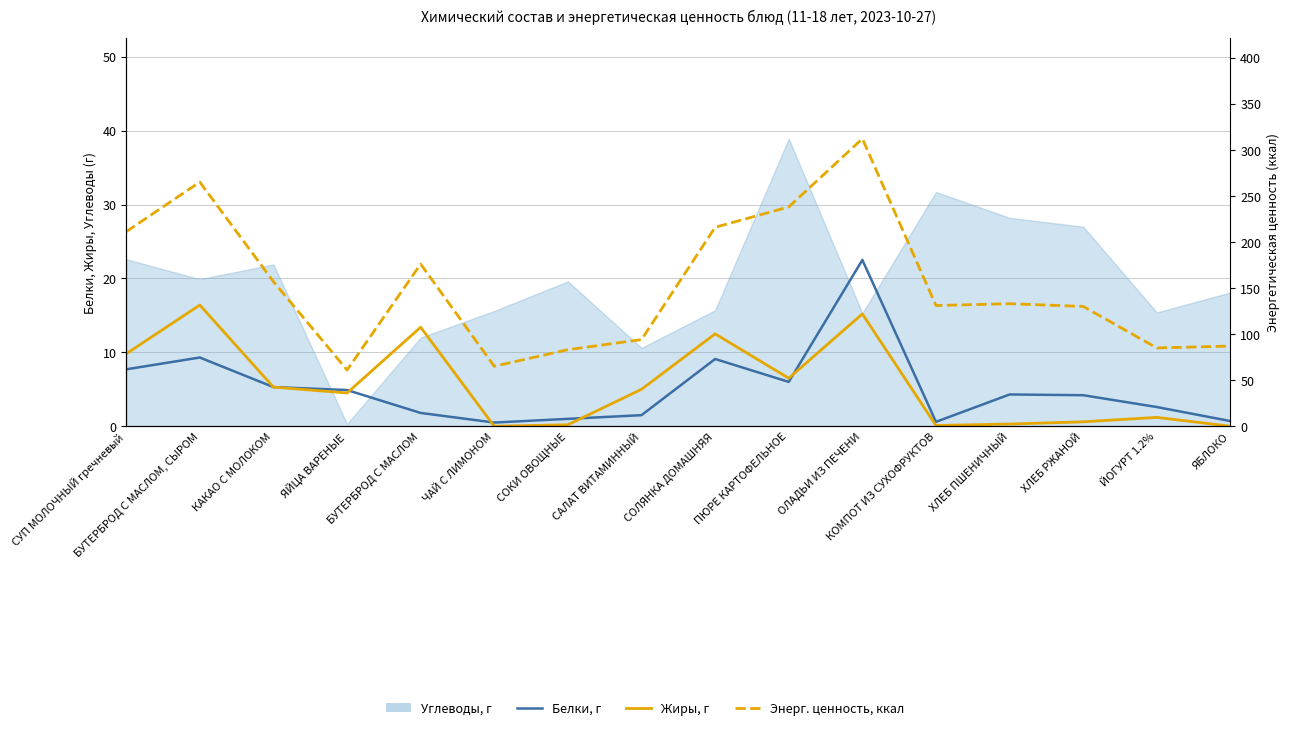

What is the label of the 7th point from the right?

ПЮРЕ КАРТОФЕЛЬНОЕ